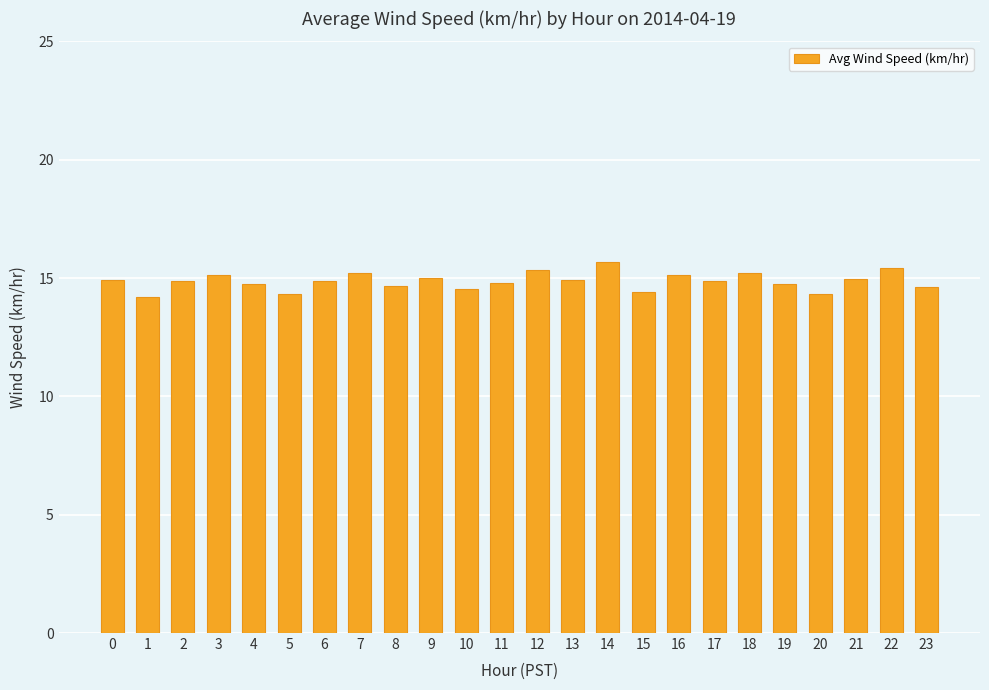

Are the bars grouped side by side (vs. stacked)?

No